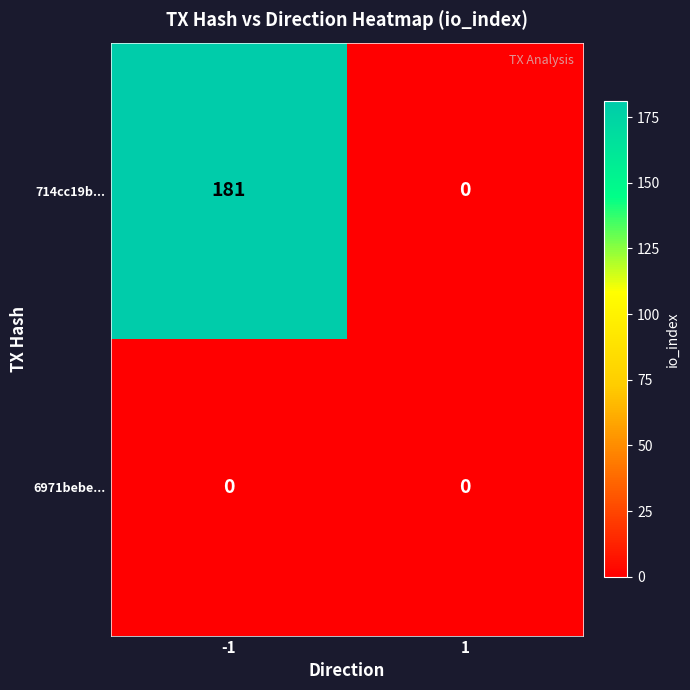

Reading right to left, what are all the values shown in this chart?

714cc19b...: 0	181
6971bebe...: 0	0